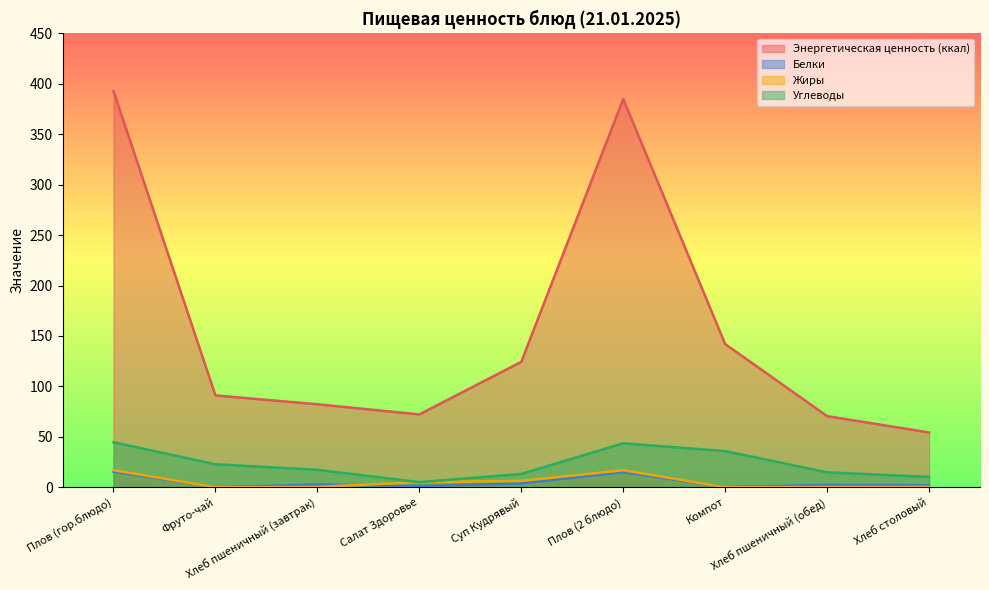

At which label does Энергетическая ценность (ккал) first exceed 91?

Плов (гор.блюдо)